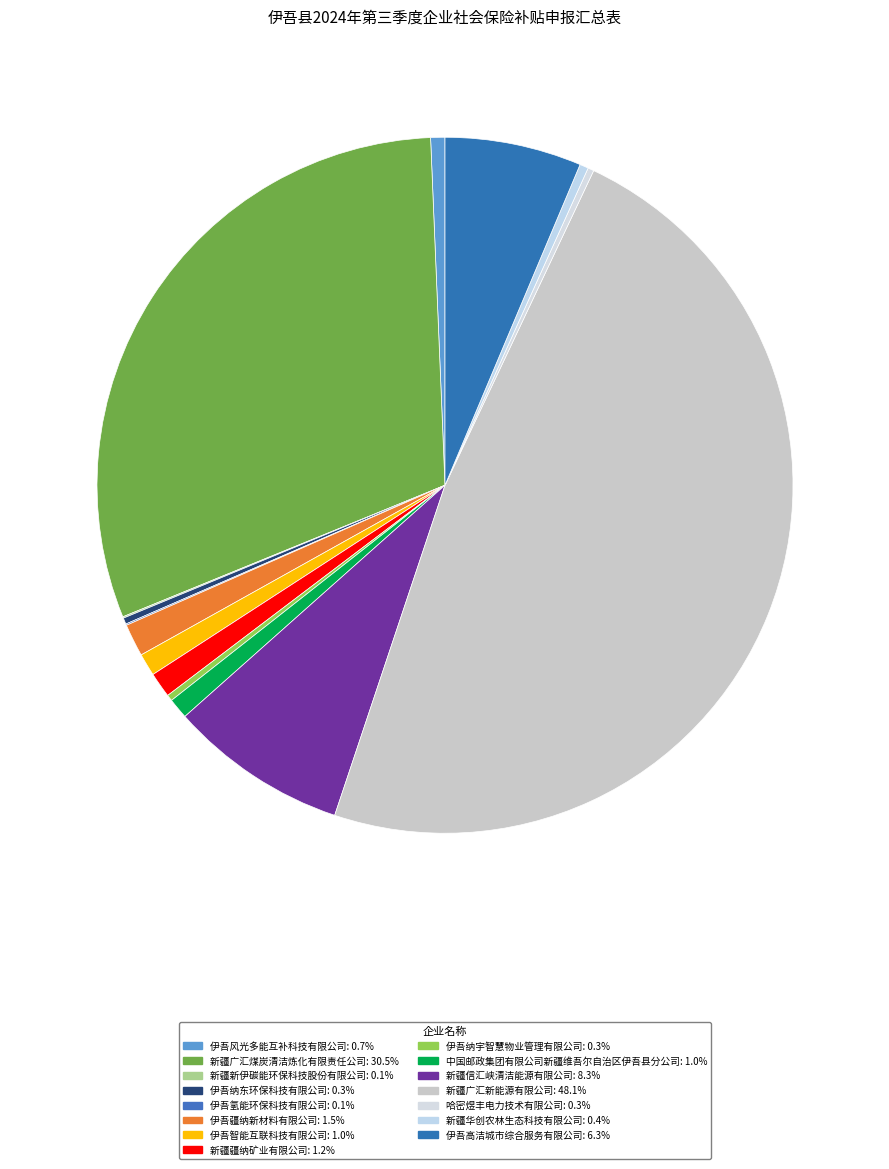

The 新疆信汇峡清洁能源有限公司 slice represents 1% of the pie. True or false?

False